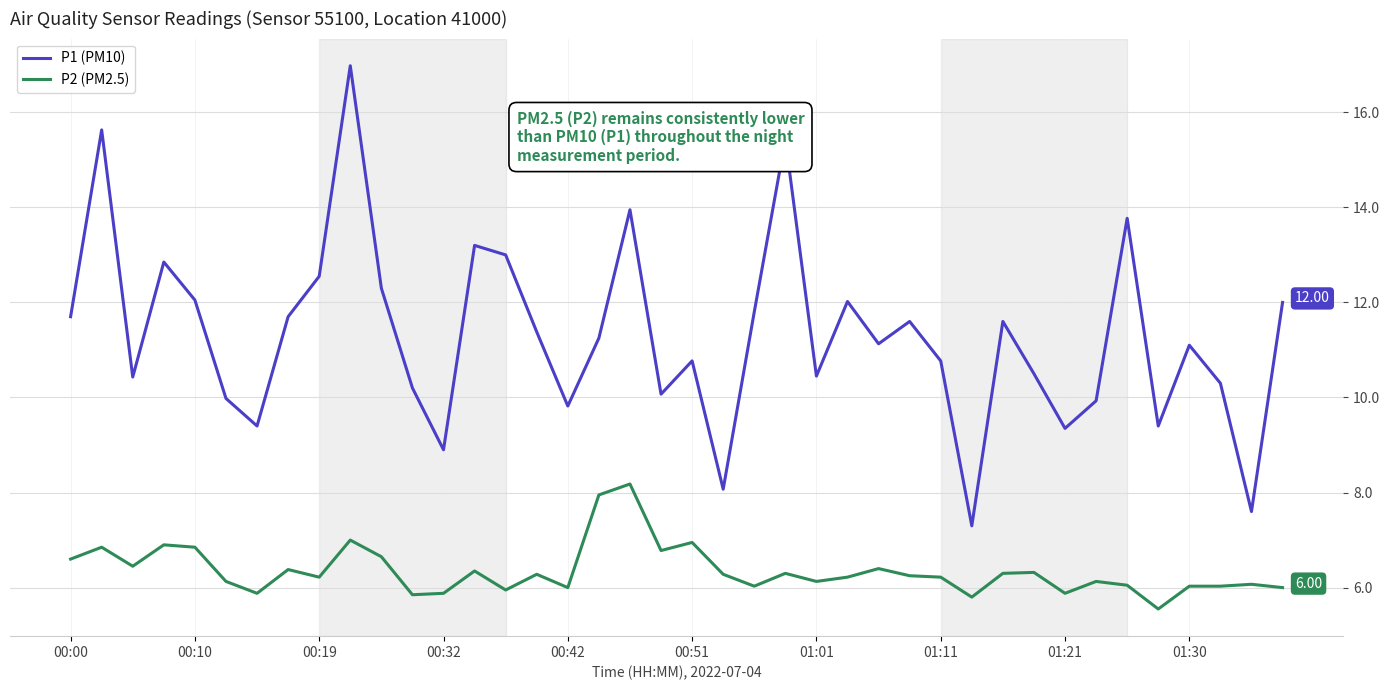

Rank the series by their maximum value, from lowest to highest.

P2 (PM2.5), P1 (PM10)